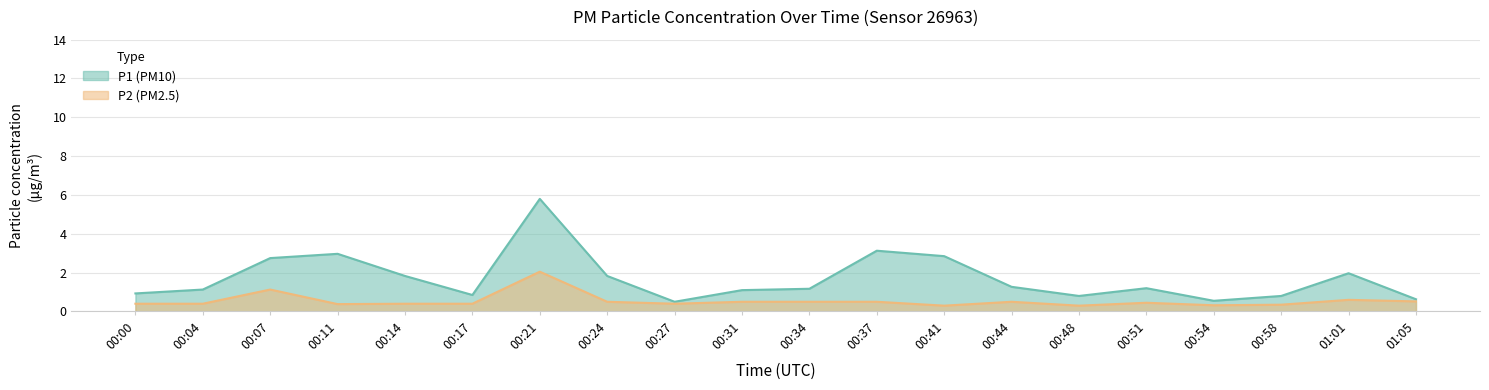

What is the minimum value shown in the chart?

0.3